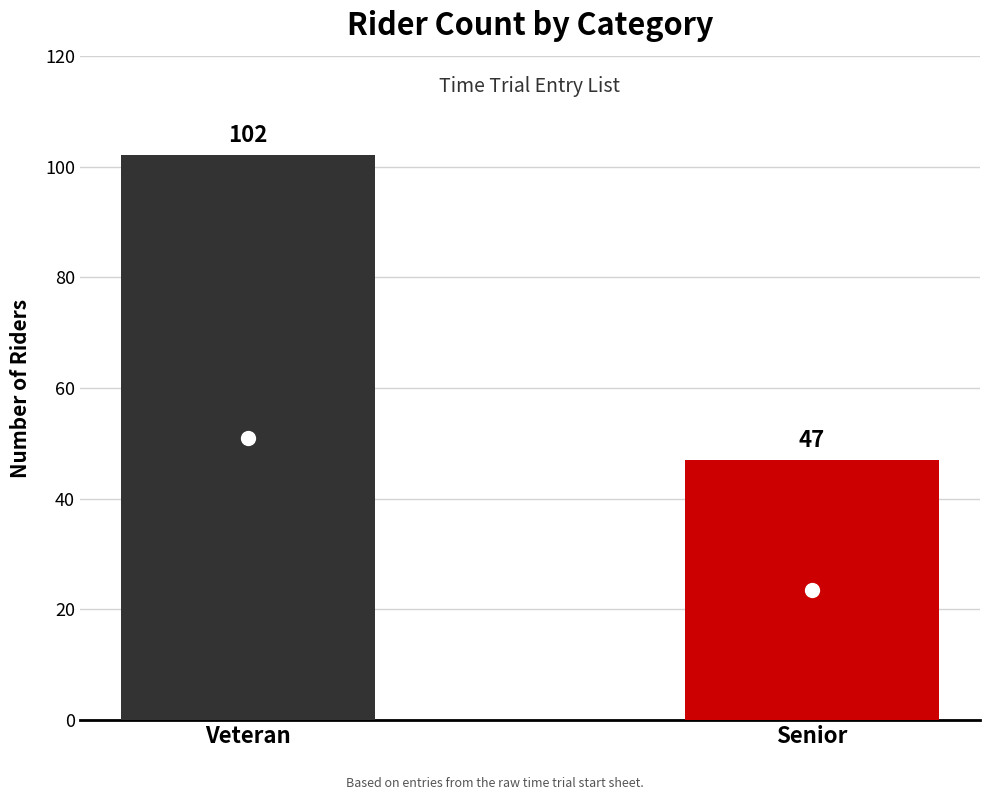

What is the ratio of the value at Senior to the value at Veteran?

0.5